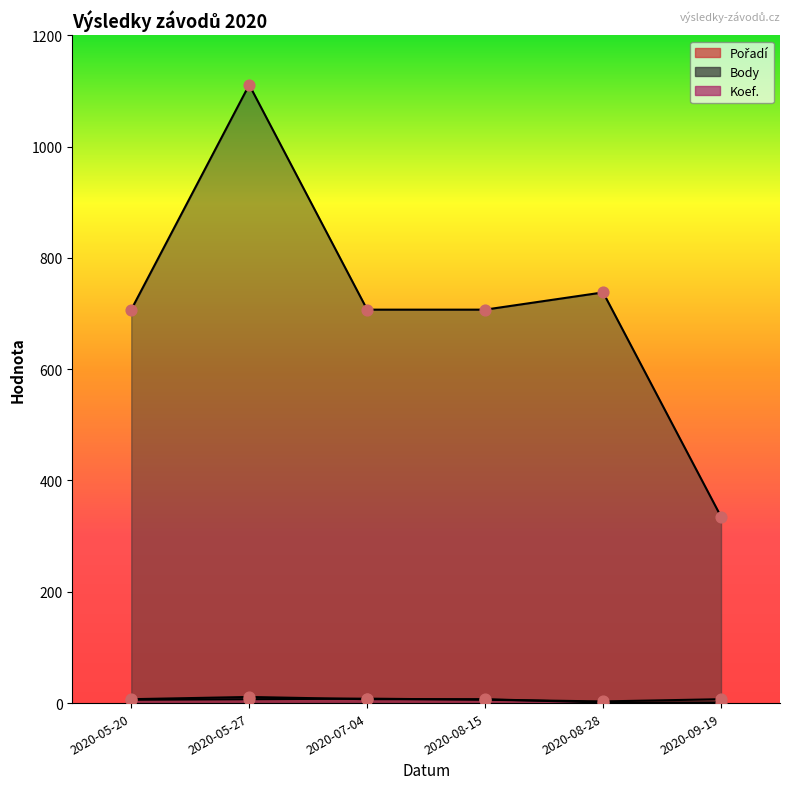

Which series contains the highest Y value?

Body